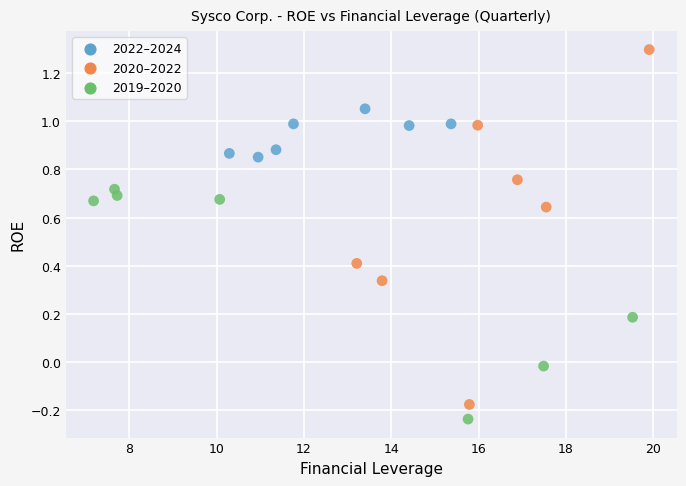

What is the range of Y values (max minus min)?

1.5